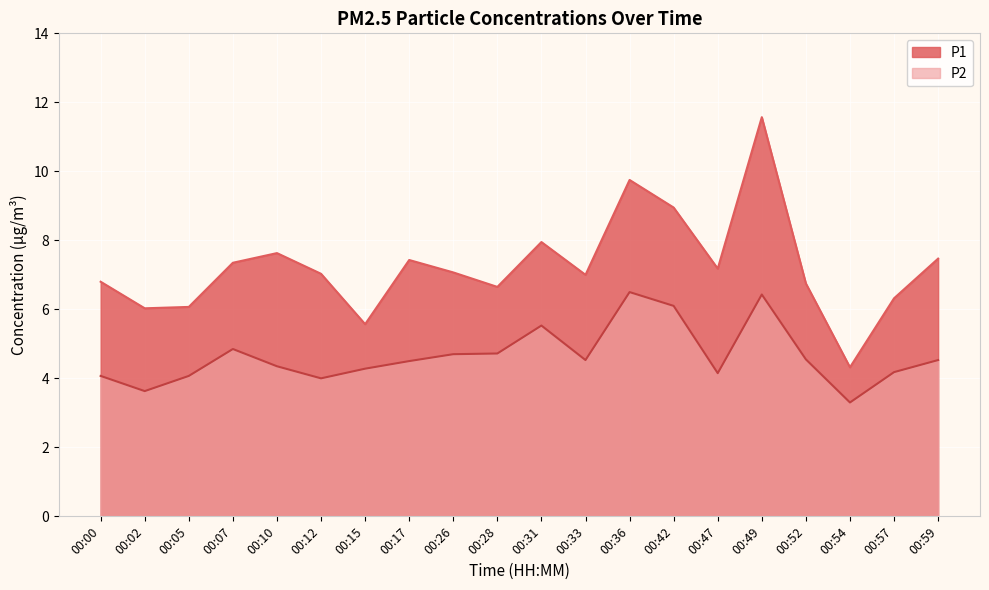

How many lines are shown in the chart?

2